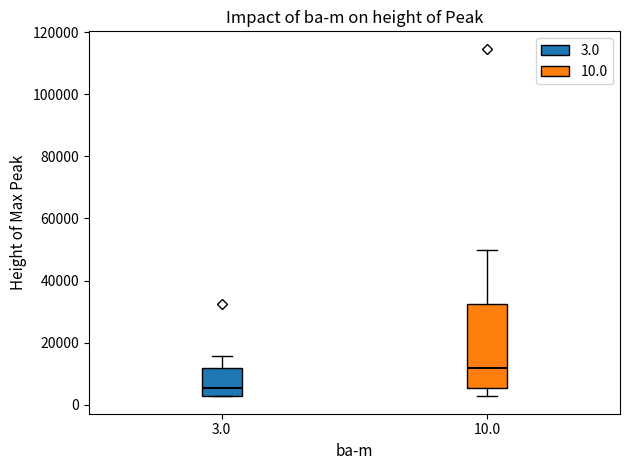

Reading left to right, transcribe this box plot: for each box, give where its median line is, the range the box spans, and where its two whiskers end, as read against the y-axis. The values are not printed on the chart, so give them approximately, as read against the axis.

3.0: median 6000, box 2000 to 12000, whiskers 2000 to 16000
10.0: median 12000, box 6000 to 32000, whiskers 2000 to 50000